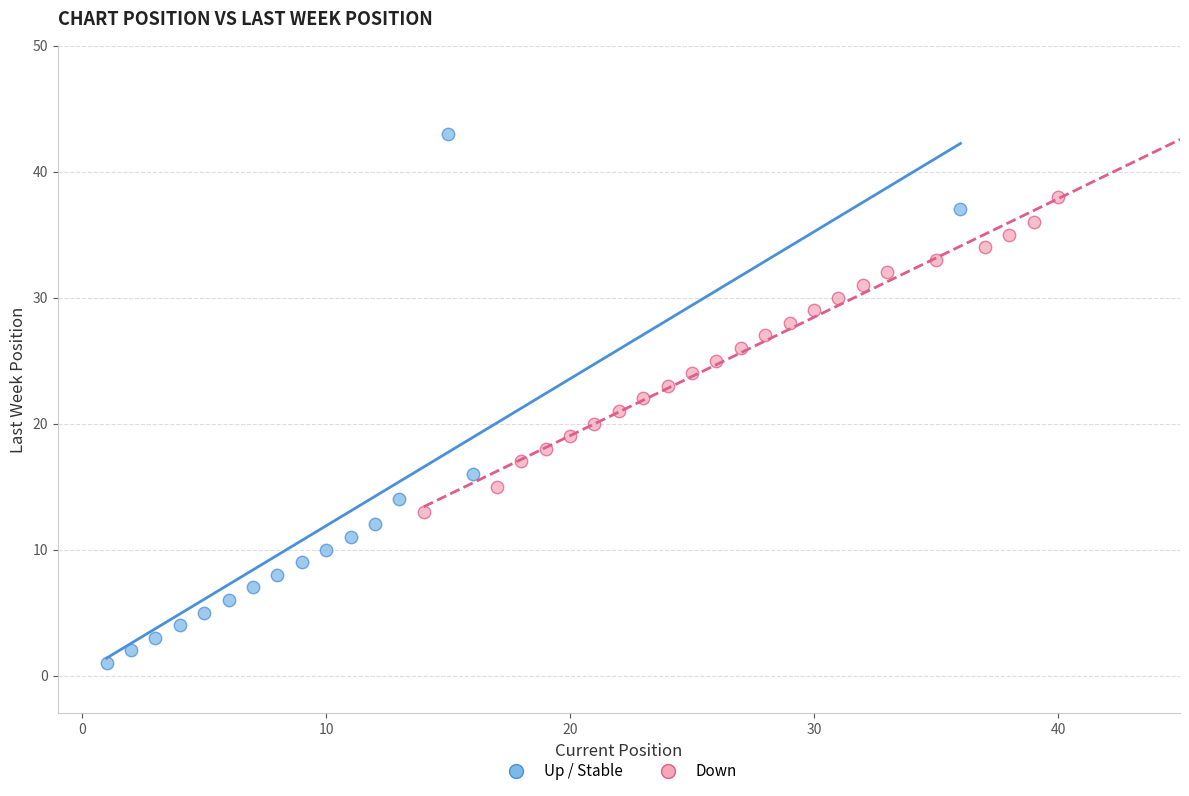

Which series has the widest spread of Y values?

Up / Stable